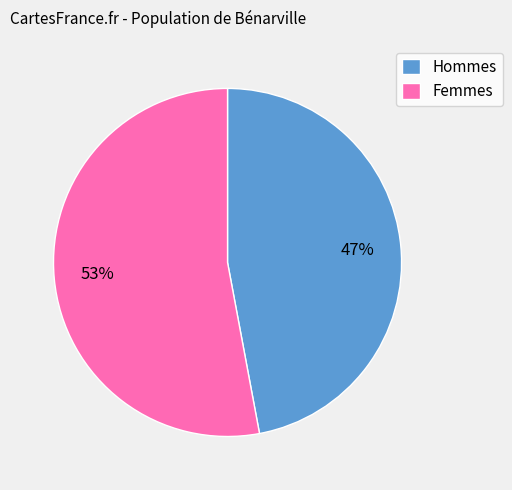

Which category has the smallest portion of the pie?

Hommes